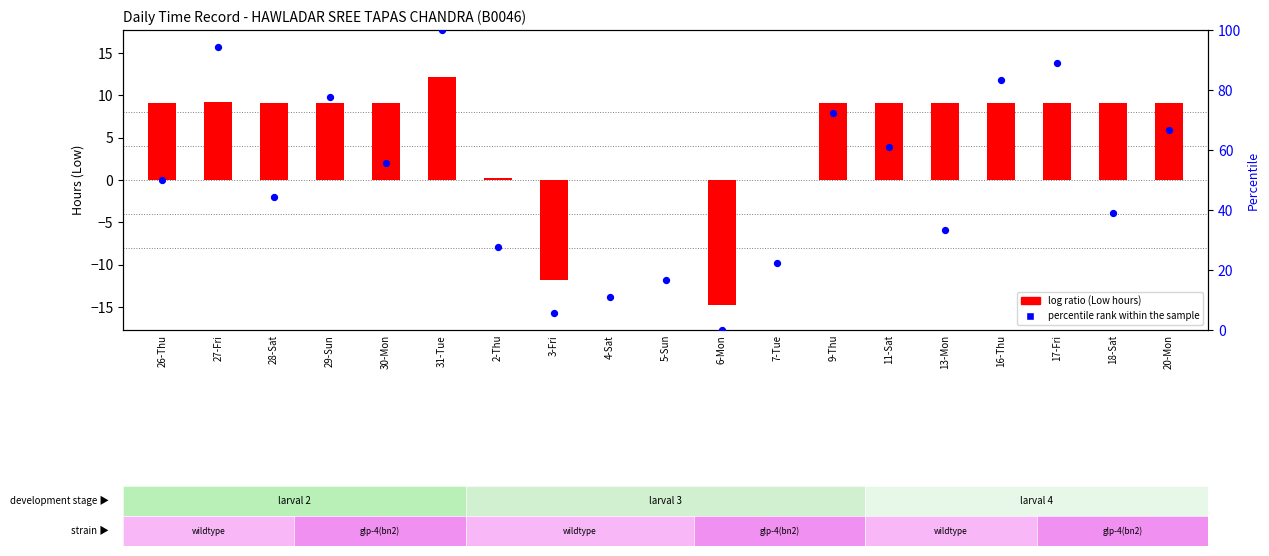

What is the change in value from 6-Mon to 17-Fri?

+88.9